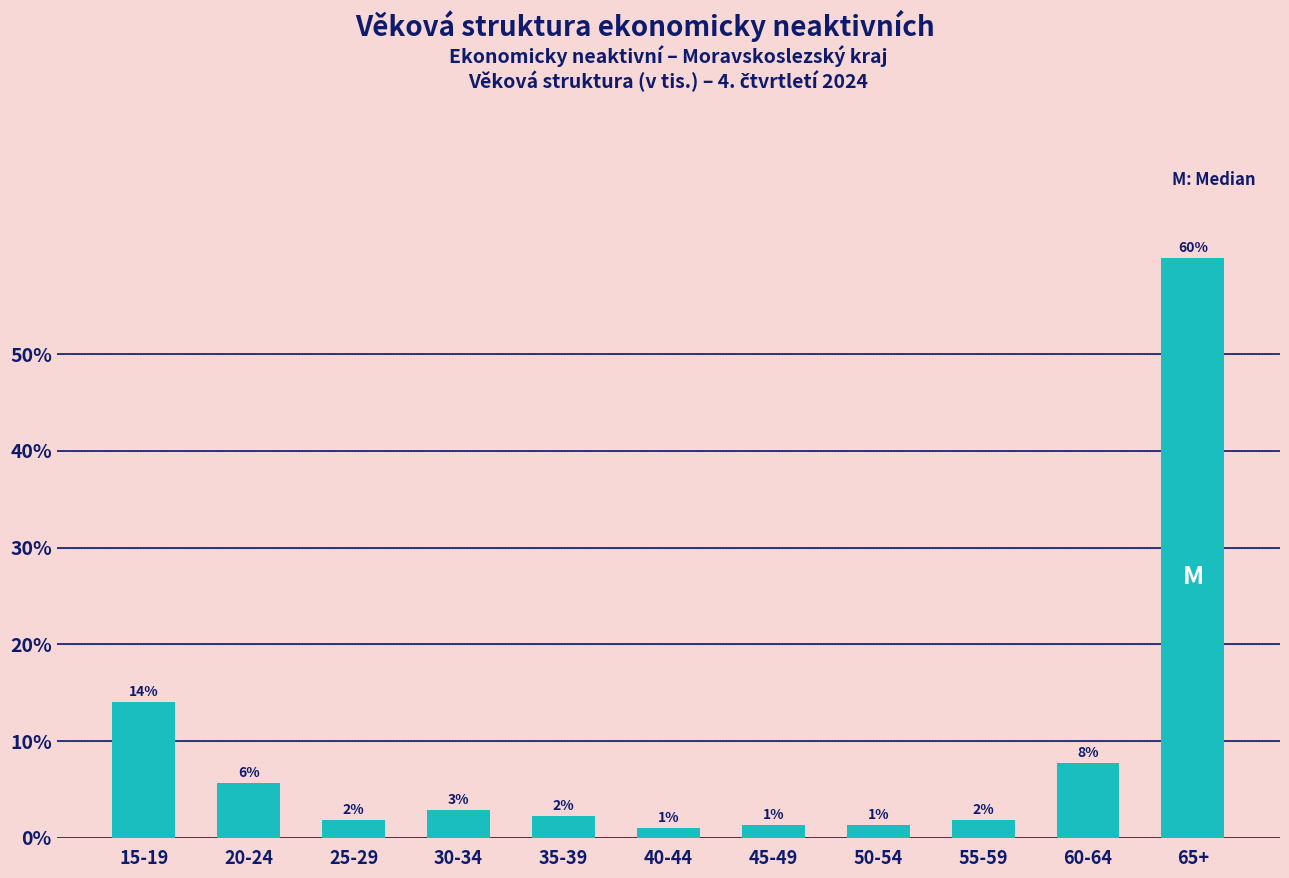

How many bars are there in total?

11